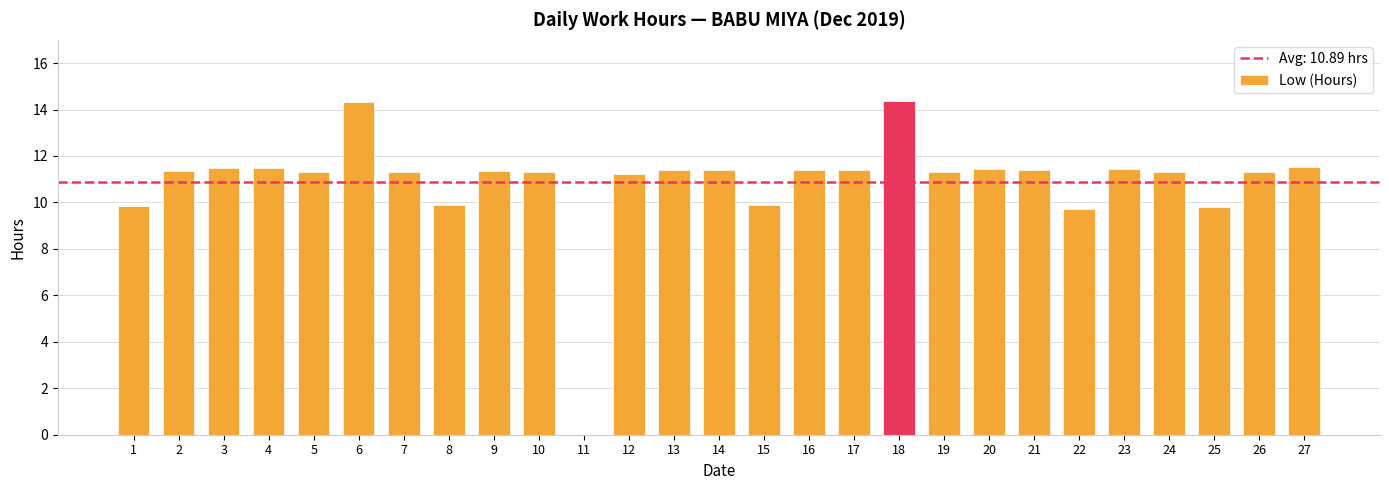

Between 12 and 11, which is larger?

12